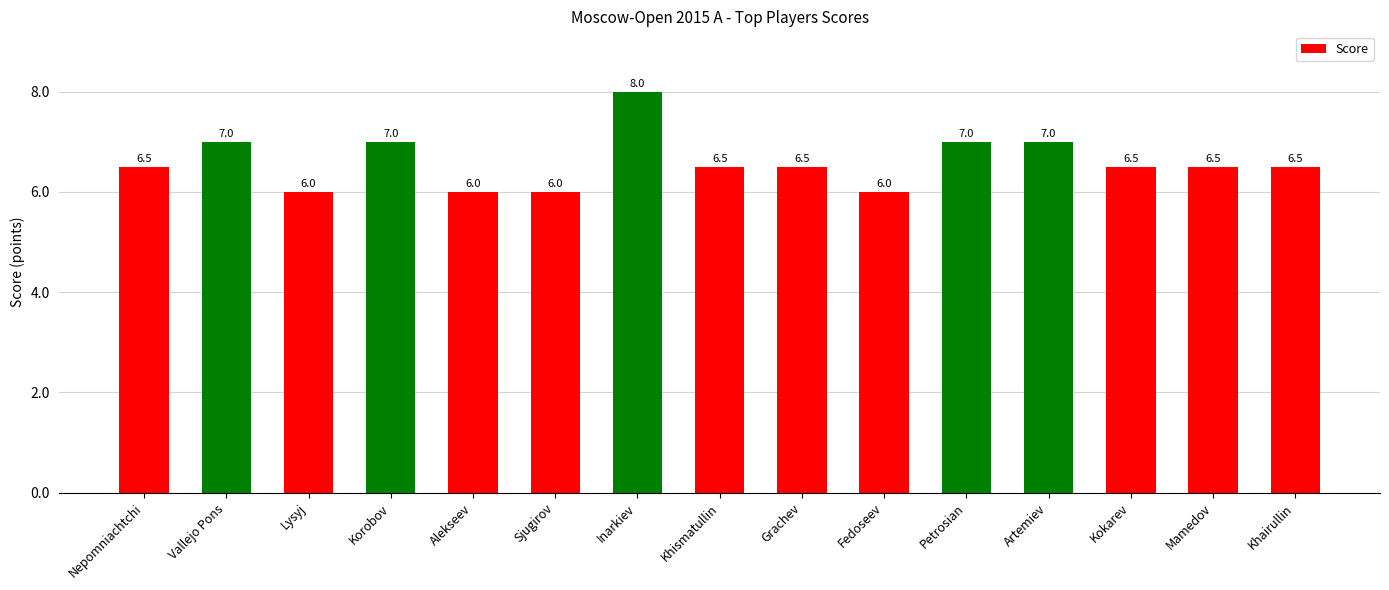

What position from the left is Nepomniachtchi?

1